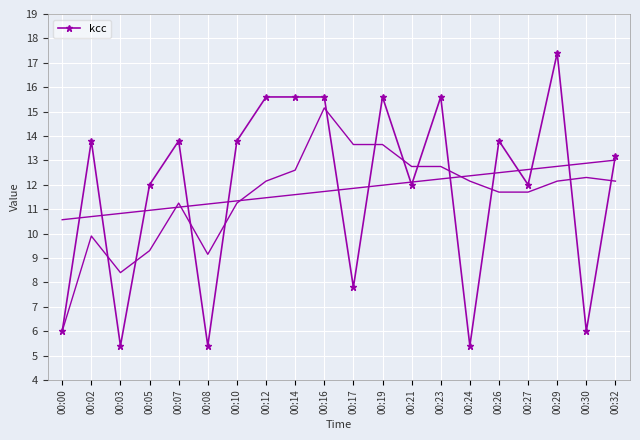

Which category has the lowest value across all series?

00:03